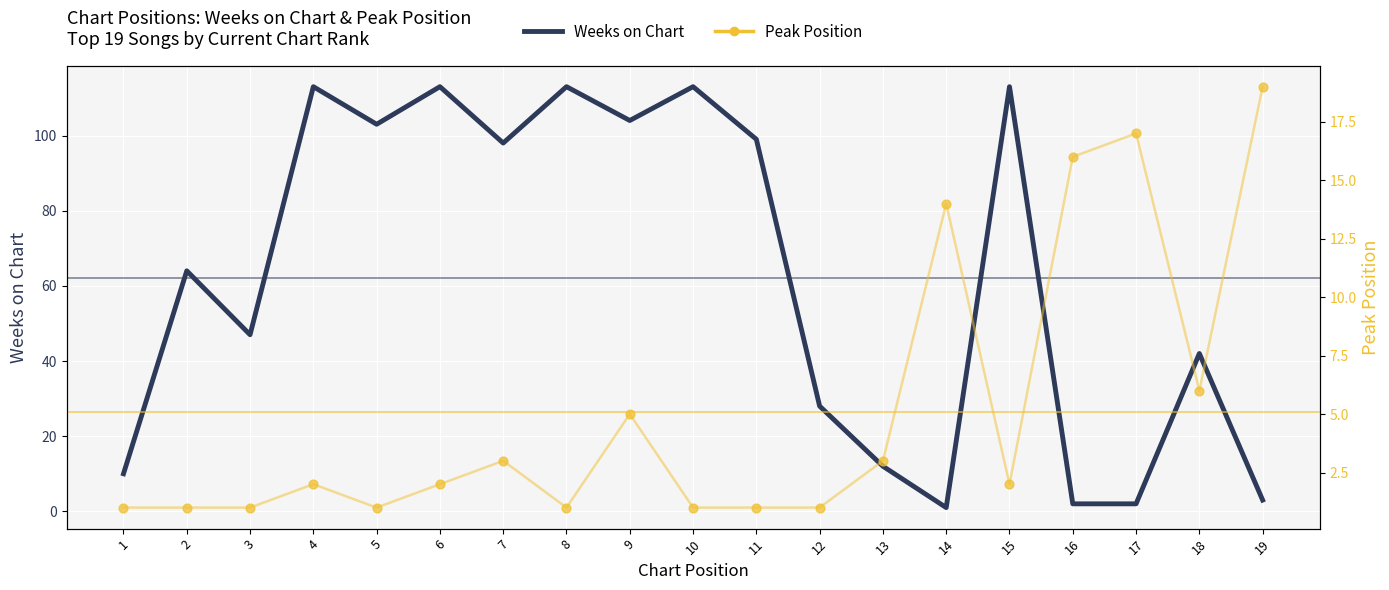

Which series contains the lowest Y value?

Weeks on Chart